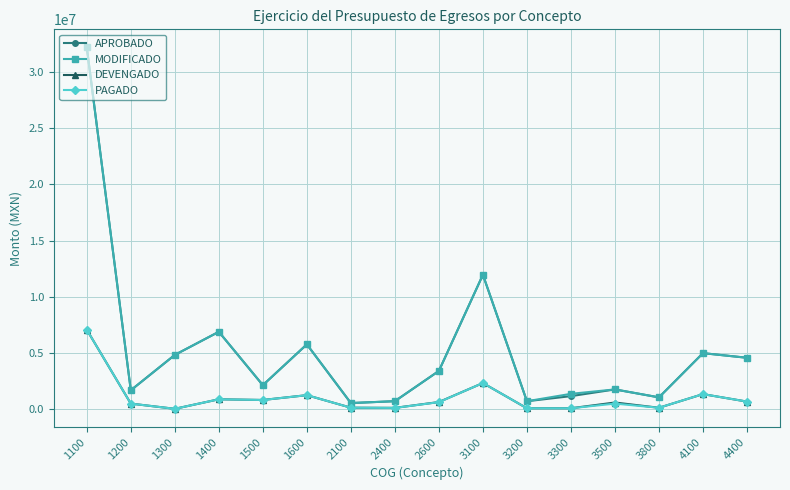

True or false: PAGADO and APROBADO intersect in this chart.

False